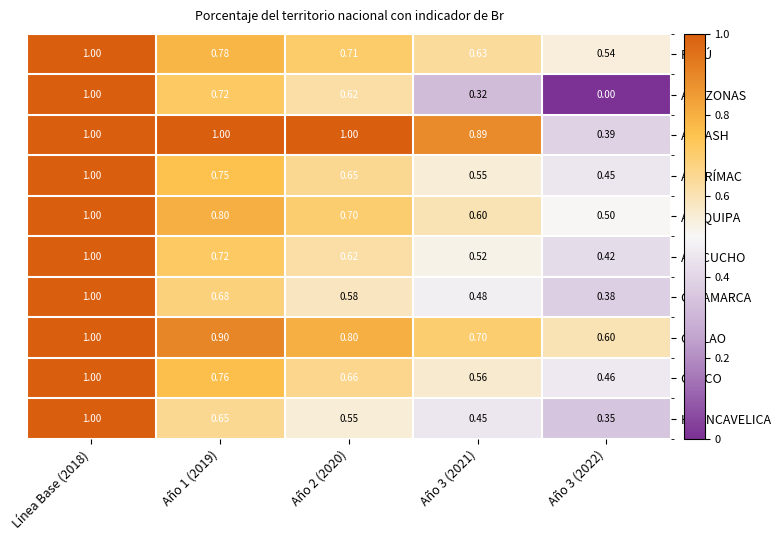

Between Línea Base (2018) and Año 2 (2020), which series saw the biggest shift?

HUANCAVELICA